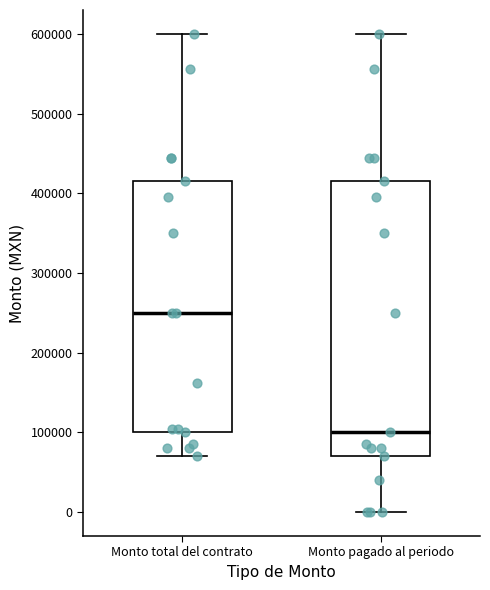

Where is the upper edge of the box for Monto total del contrato on the y-axis? The values are not printed on the chart, so give them approximately, as read against the axis.

420000